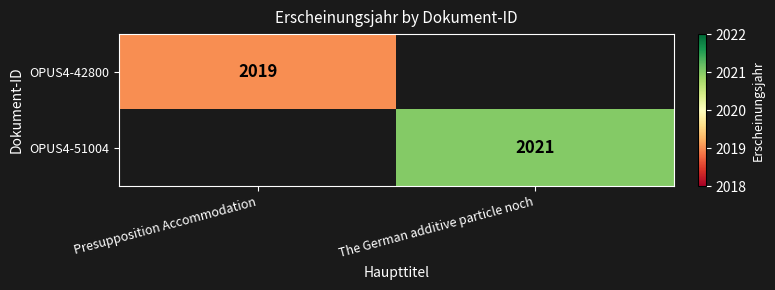

The OPUS4-42800 series shows 1070 at Presupposition Accommodation. True or false?

False